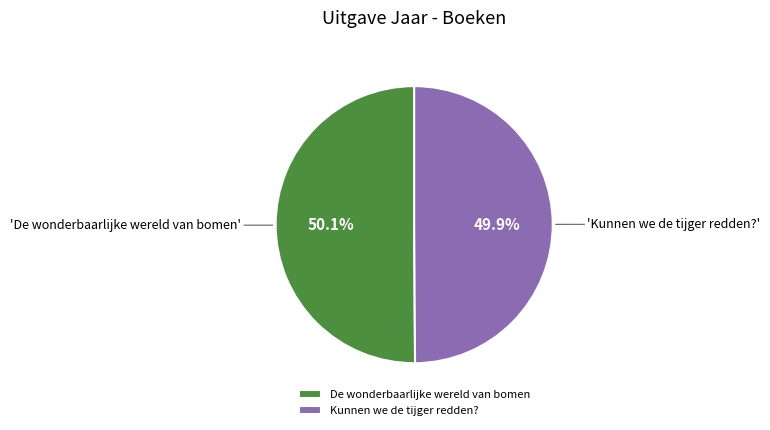

Is there any slice that represents more than half of the pie?

Yes